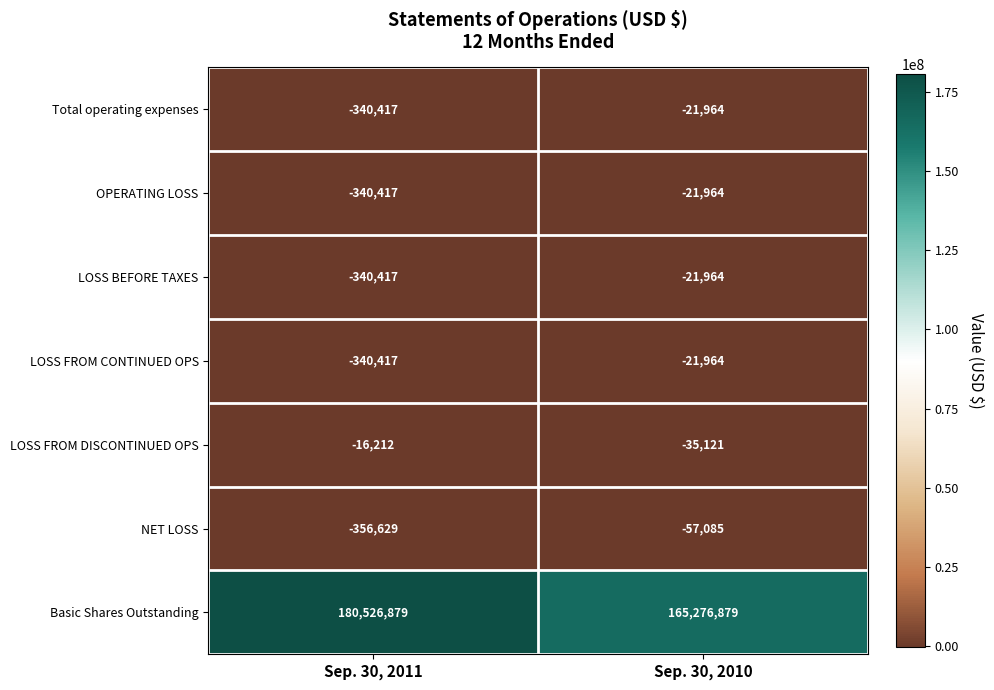

True or false: Basic Shares Outstanding has a value of 60005047 at Sep. 30, 2011.

False